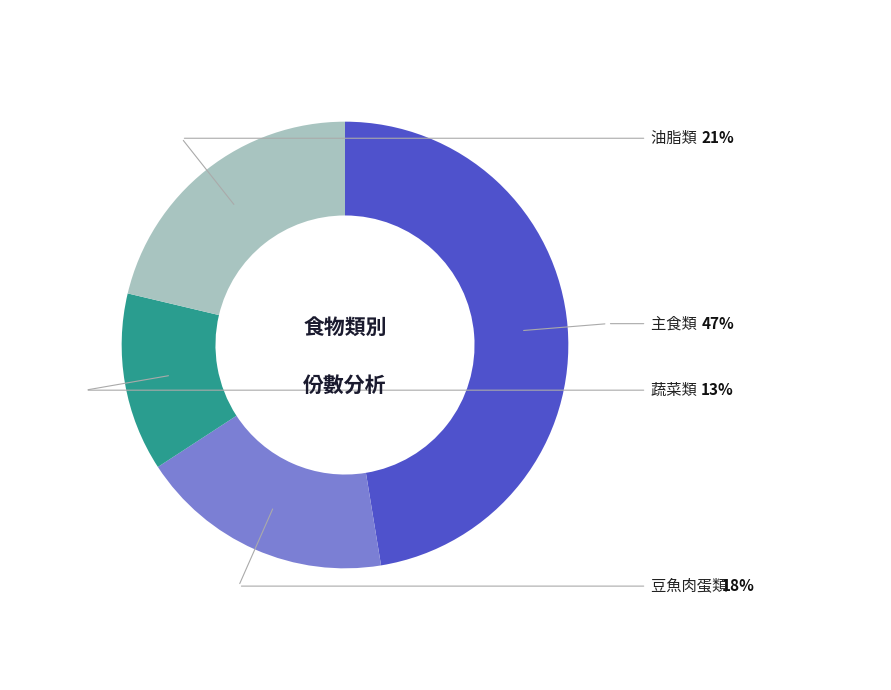

Is there any slice that represents more than half of the pie?

No